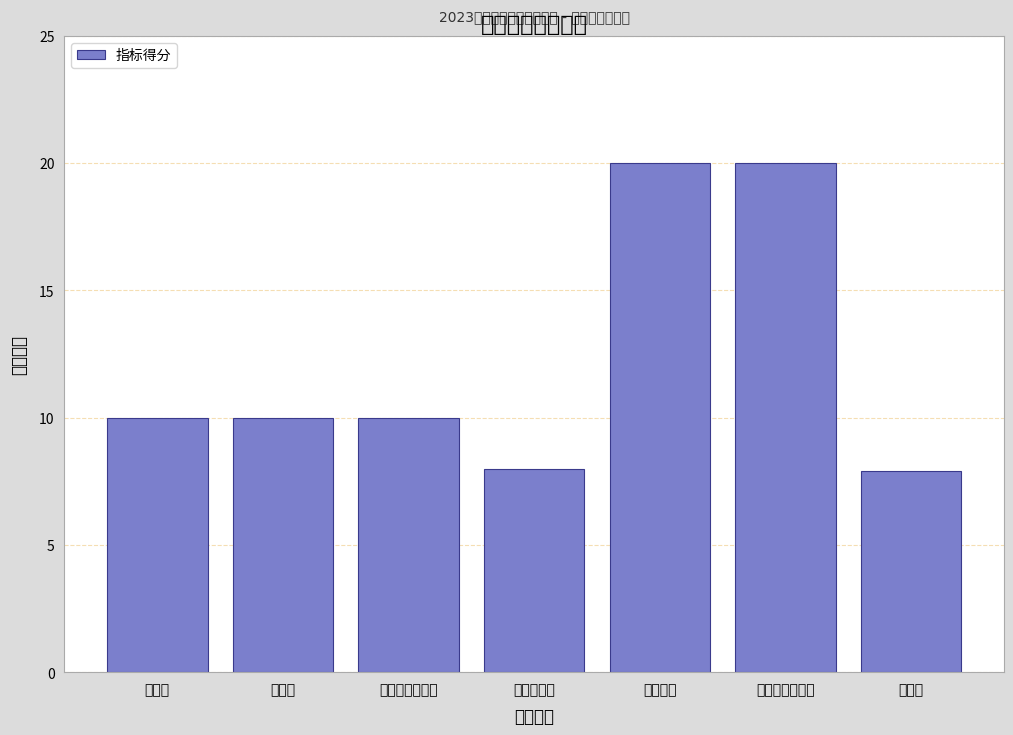

Reading left to right, transcribe all the data shown in this chart.

10.0	10.0	10.0	8.0	20.0	20.0	7.9